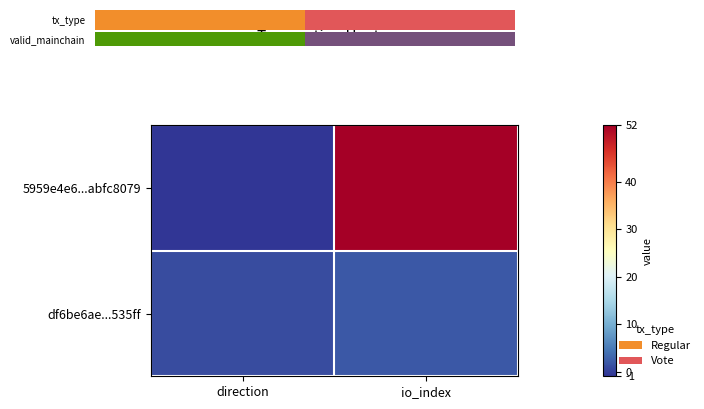

At direction, list the series in order from smallest to largest.

5959e4e6...abfc8079, df6be6ae...535ff